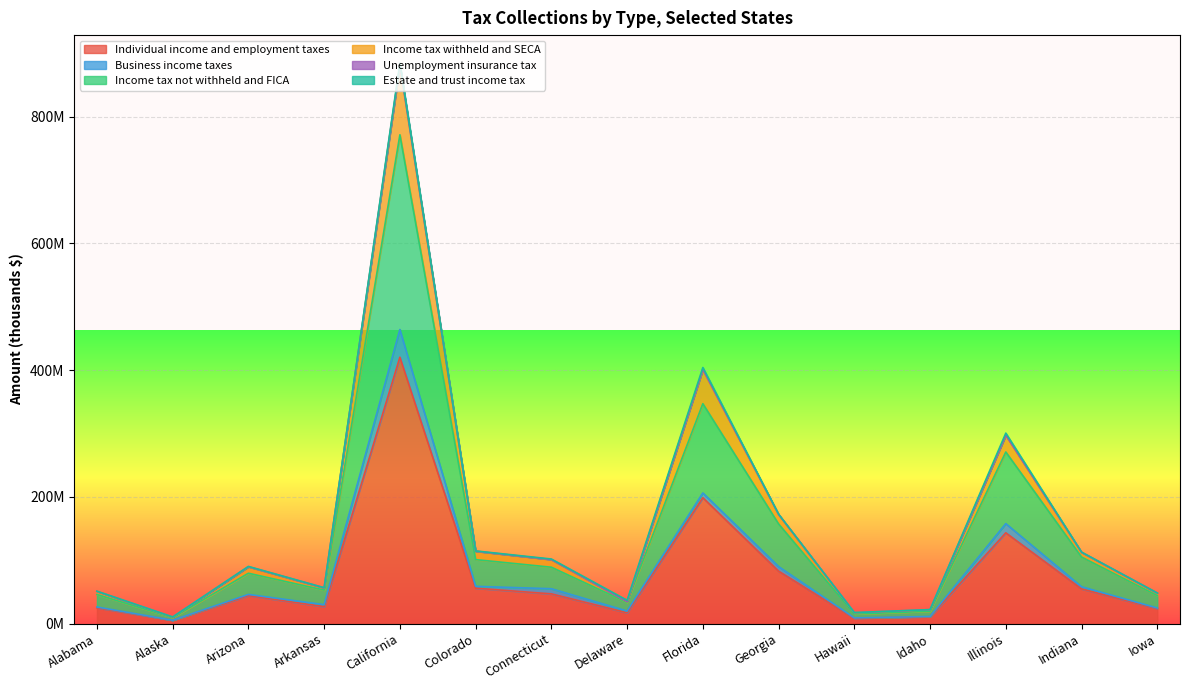

True or false: Unemployment insurance tax has a value of 17273021 at Hawaii.

True